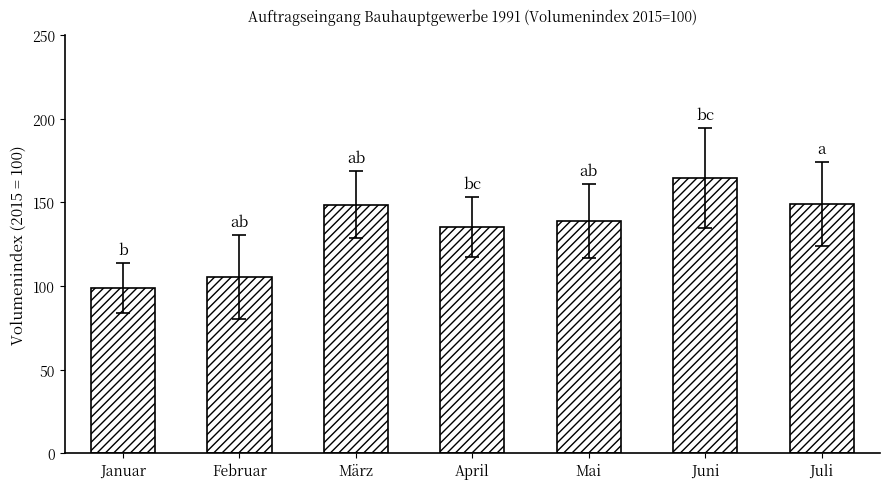

What is the difference between the maximum and second lowest values?

59.3